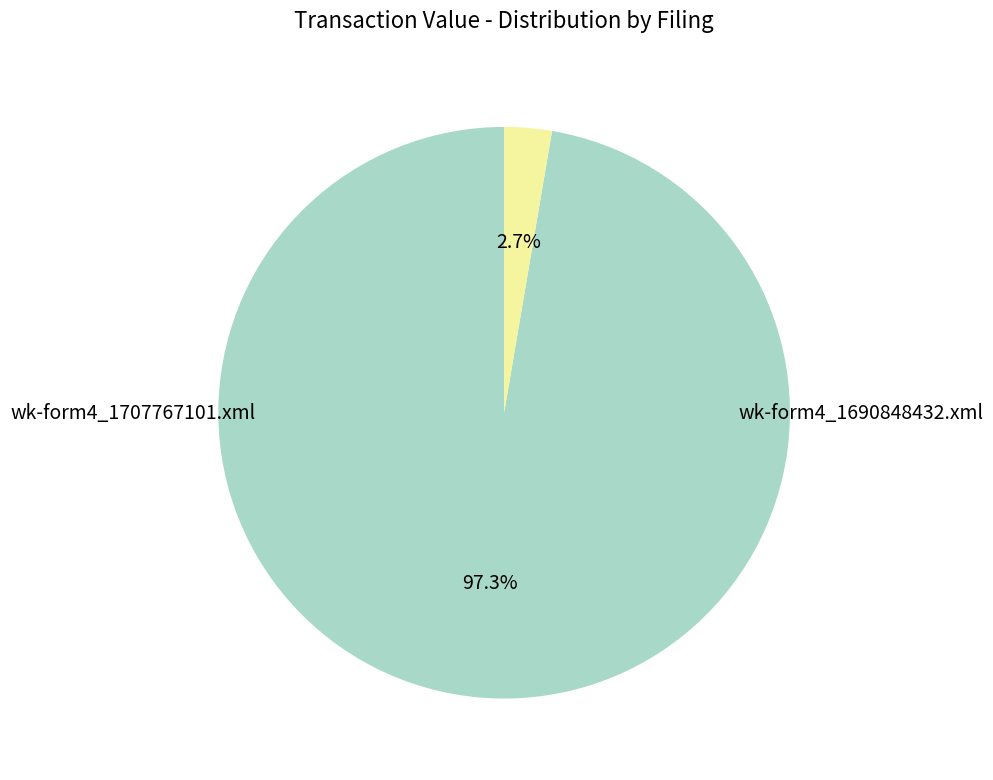

To the nearest percent, what is the difference between the largest and smallest slice percentages?

95%